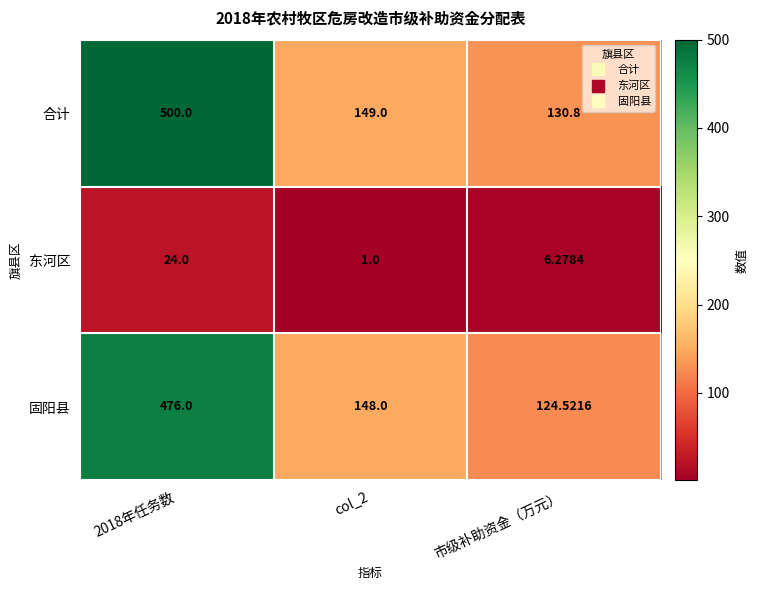

Is the value of 固阳县 at col_2 greater than the value of 合计 at 2018年任务数?

No